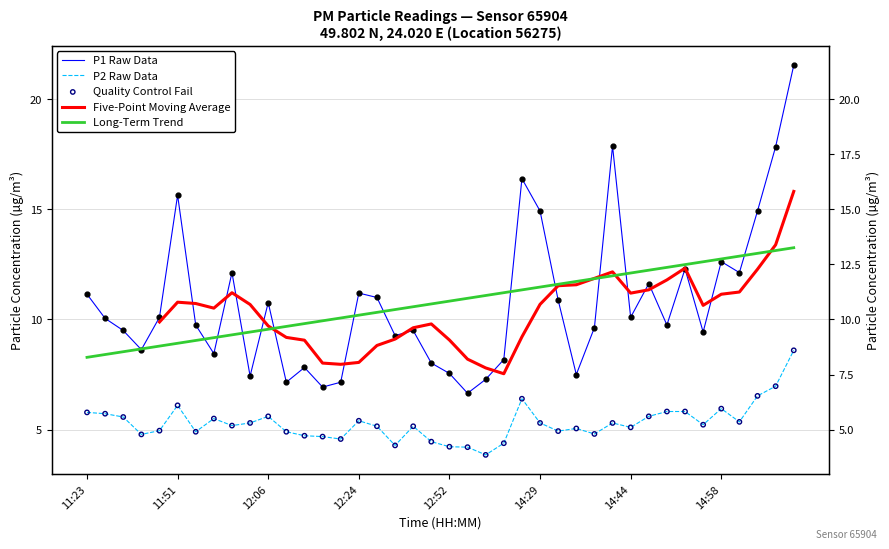

At how many categories does at least one series exceed 13?

7